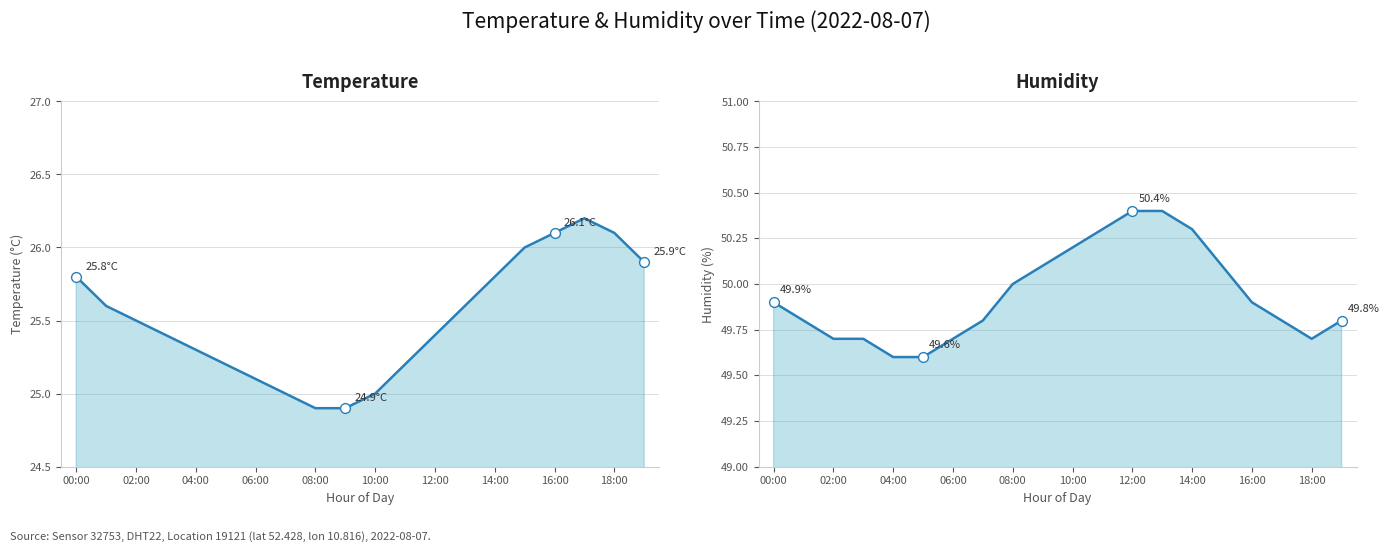

Which series reaches the maximum Y coordinate?

humidity